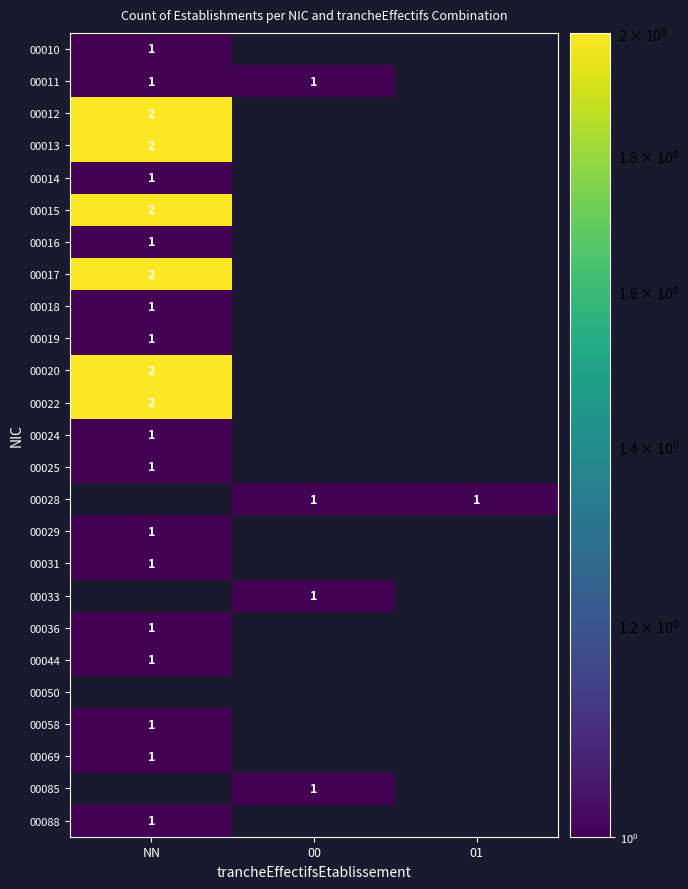

The value of 00013 at NN is 1. True or false?

False